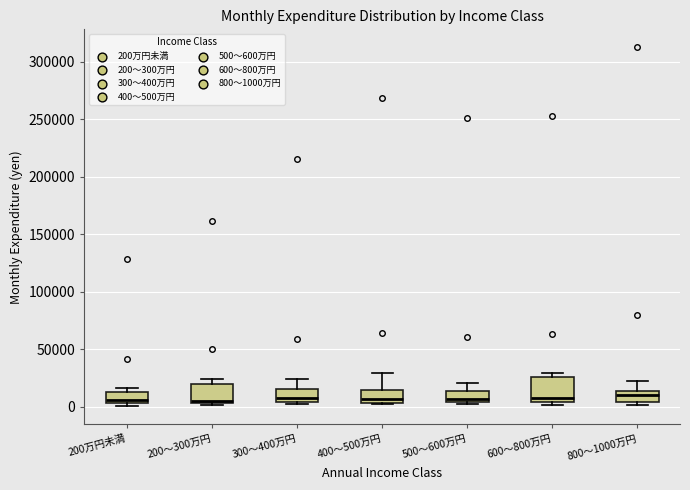

Reading left to right, read every box against the y-axis: the position of its median line, the range the box covers, and the ends of its whiskers. The values are not printed on the chart, so give them approximately, as read against the axis.

200万円未満: median 5000 (just above the box's lower edge), box 5000 to 15000, whiskers 0 to 15000 (just above the box's upper edge)
200～300万円: median 5000 (just above the box's lower edge), box 5000 to 20000, whiskers 0 to 25000
300～400万円: median 5000 (just above the box's lower edge), box 5000 to 15000, whiskers 5000 (just below the box's lower edge) to 25000
400～500万円: median 5000 (just above the box's lower edge), box 5000 to 15000, whiskers 0 to 30000
500～600万円: median 5000 (just above the box's lower edge), box 5000 to 15000, whiskers 0 to 20000
600～800万円: median 5000 (just above the box's lower edge), box 5000 to 25000, whiskers 0 to 30000
800～1000万円: median 10000, box 5000 to 15000, whiskers 0 to 20000